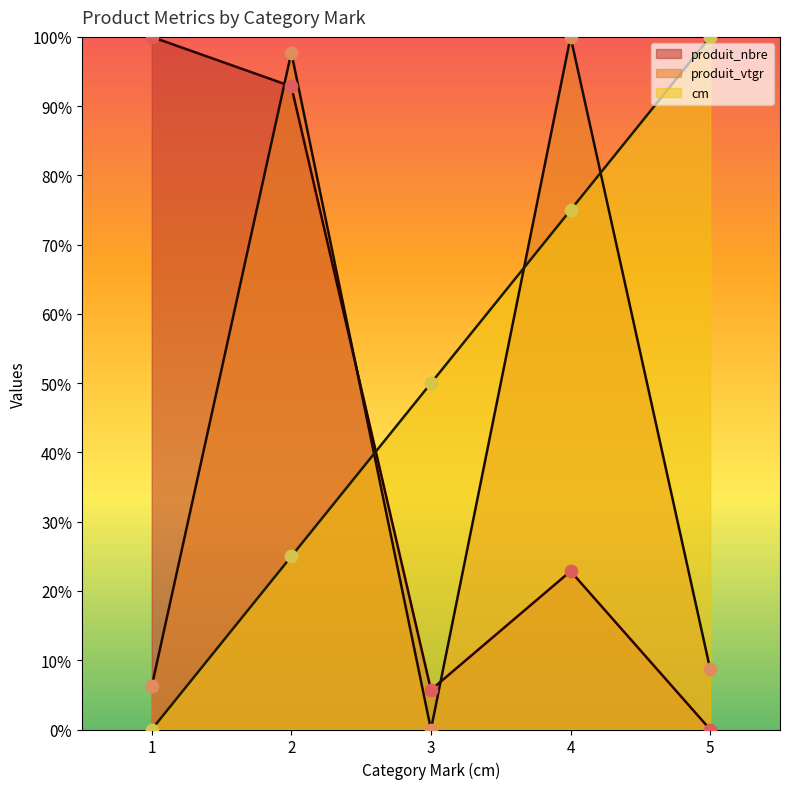

Which series has the widest spread of Y values?

cm